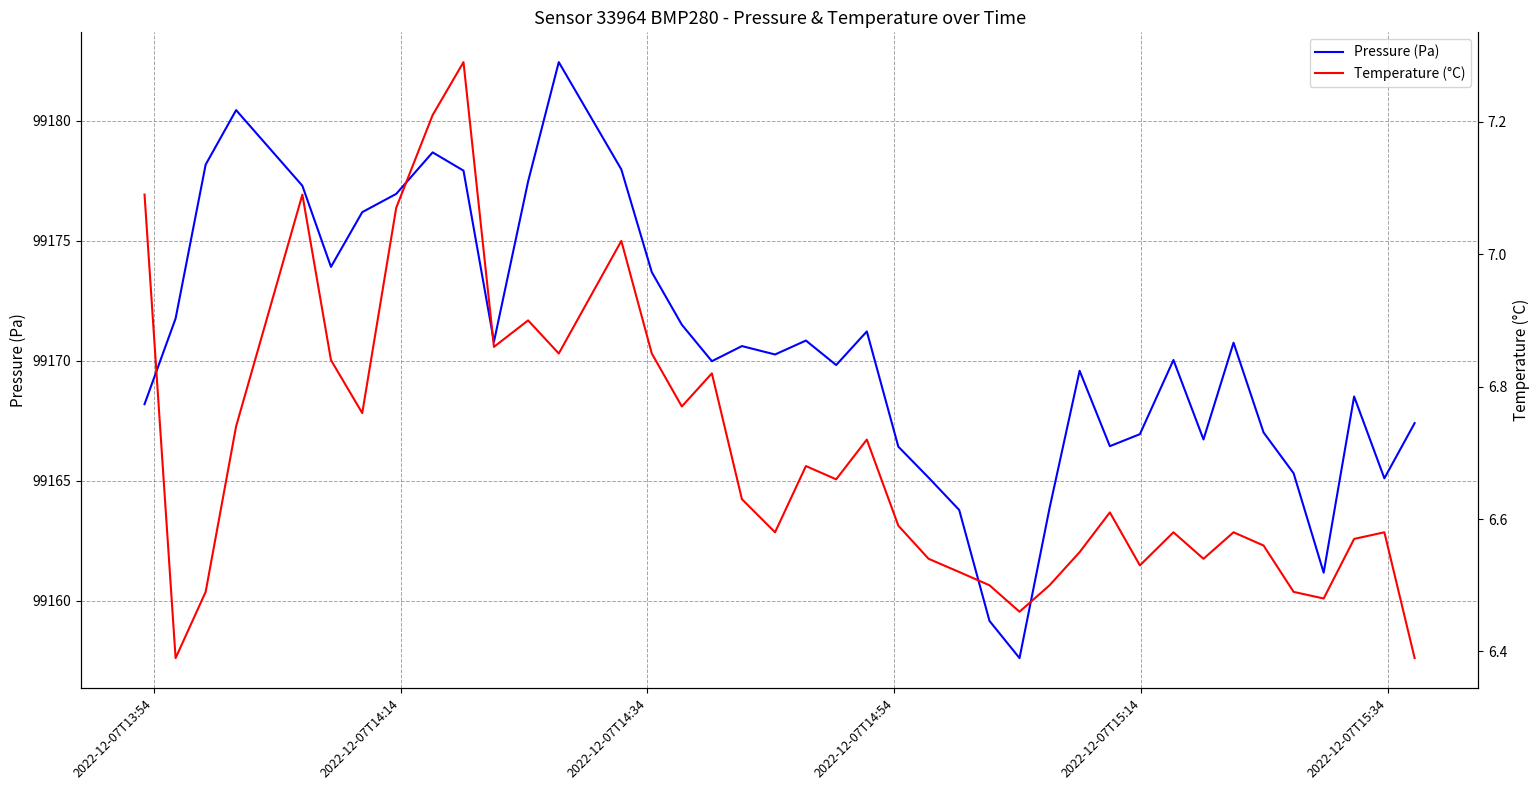

What is the minimum value for Pressure (Pa)?

99157.6